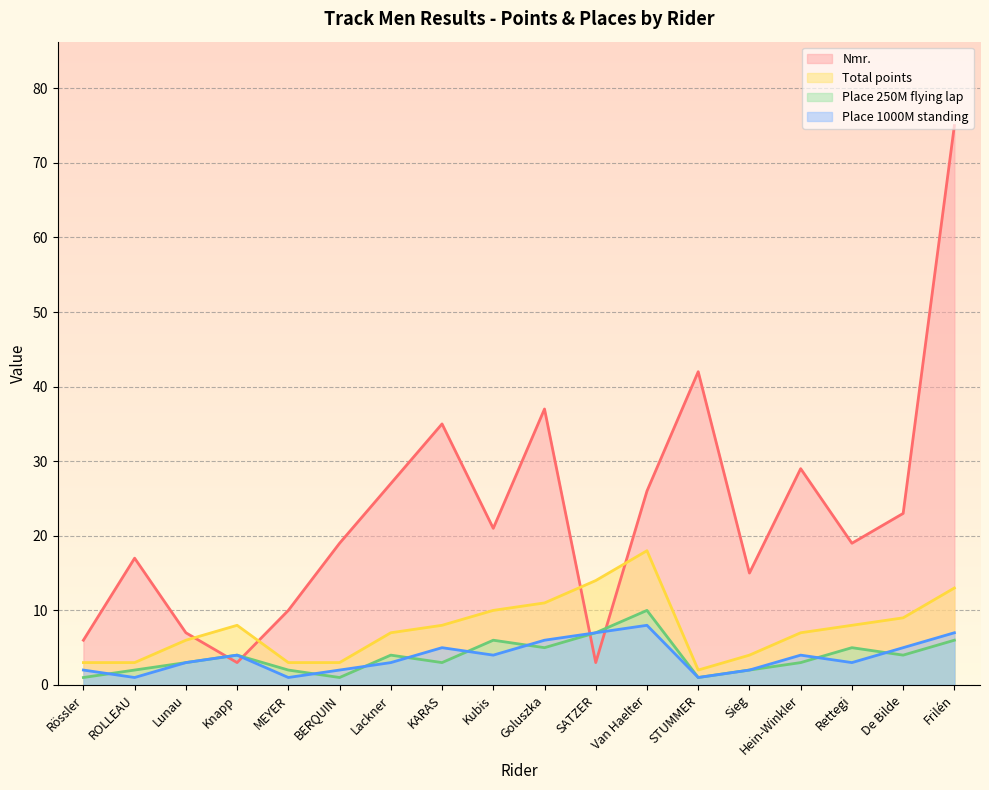

Is the value of Place 1000M standing at Lunau greater than the value of Place 250M flying lap at MEYER?

Yes